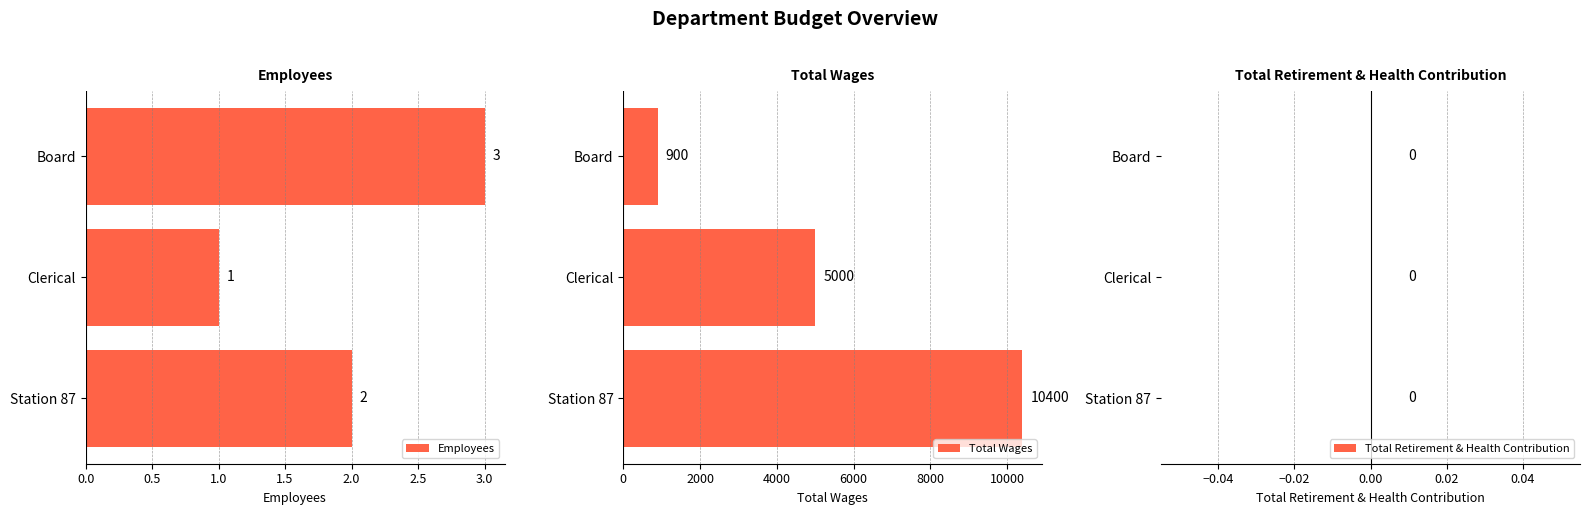

The value of Total Wages at 1.0 is 618.8. True or false?

False